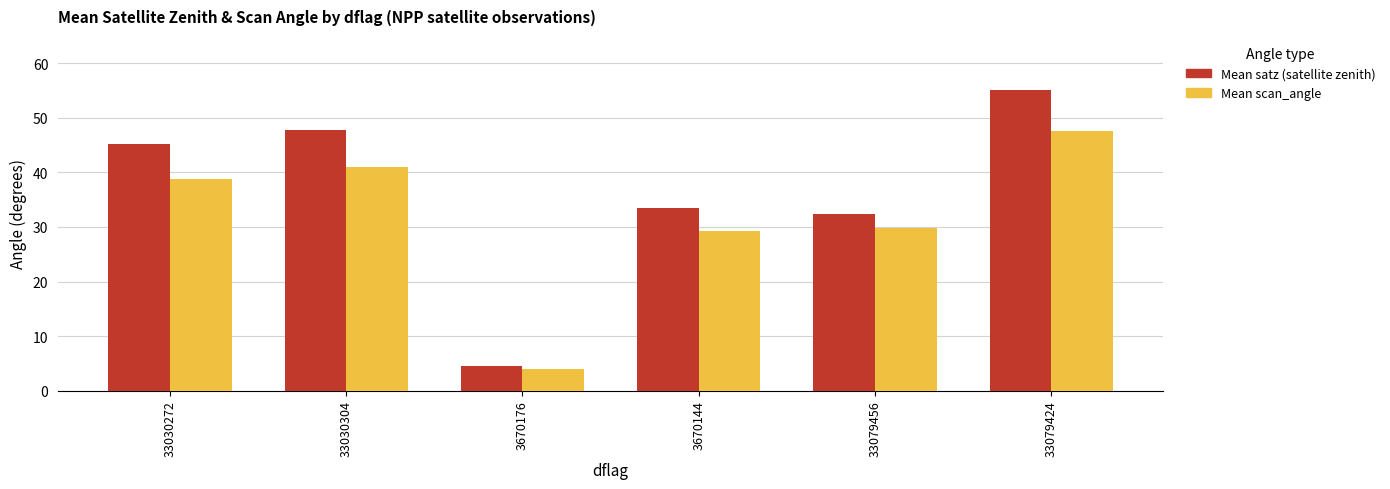

What position from the left is 3670176?

3